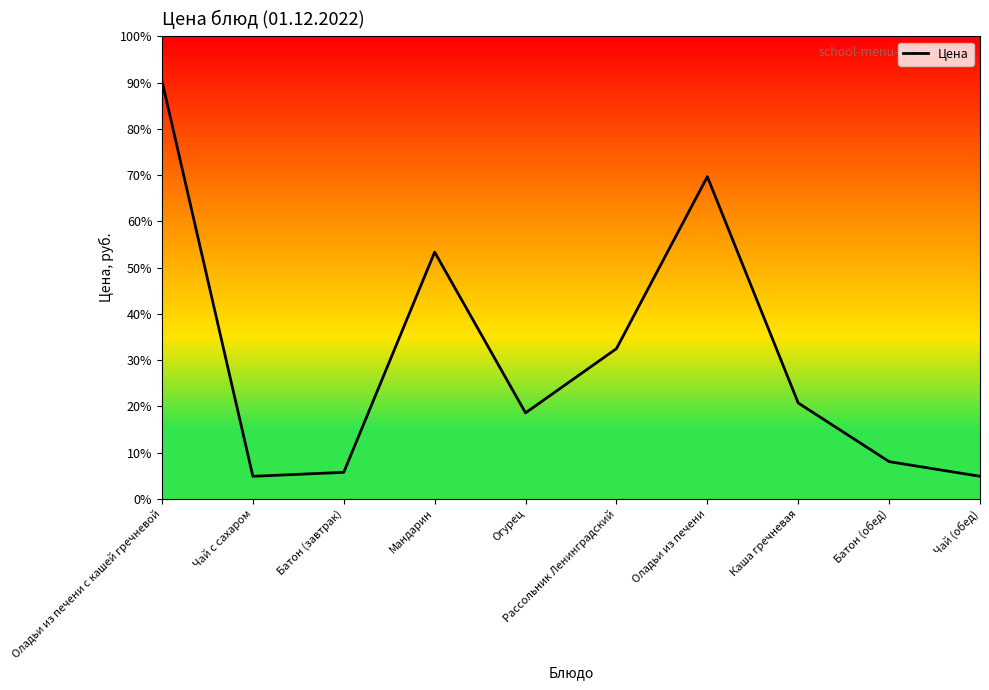

True or false: there are more than 2 points higher than both neighbors.

False